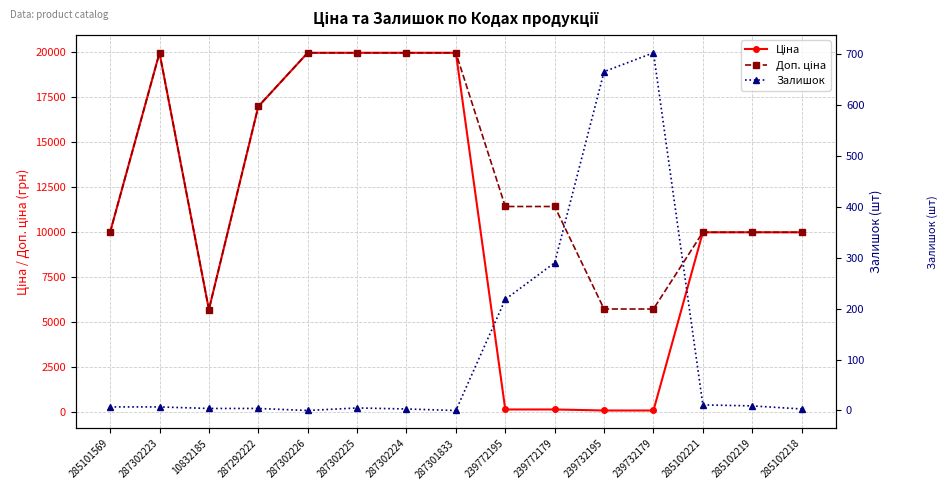

At how many categories does at least one series exceed 3166?

15